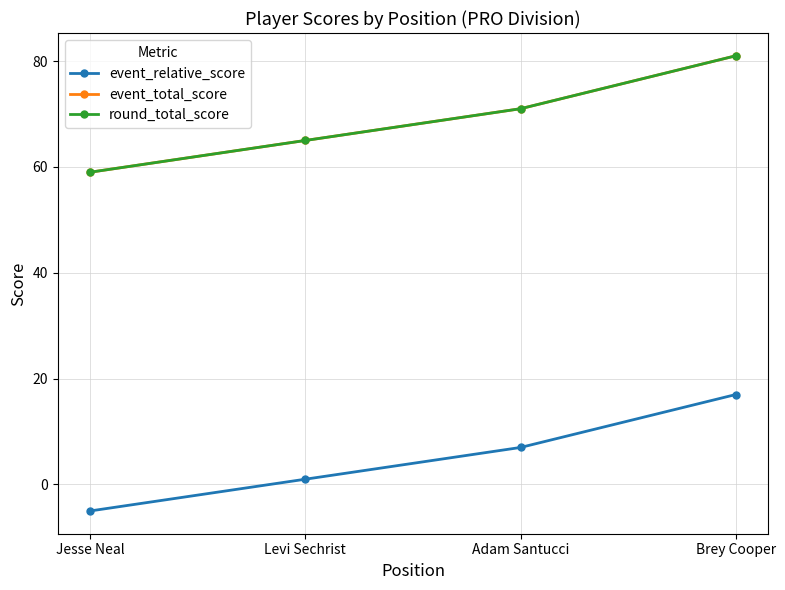

What is the sum of all event_relative_score values?

20